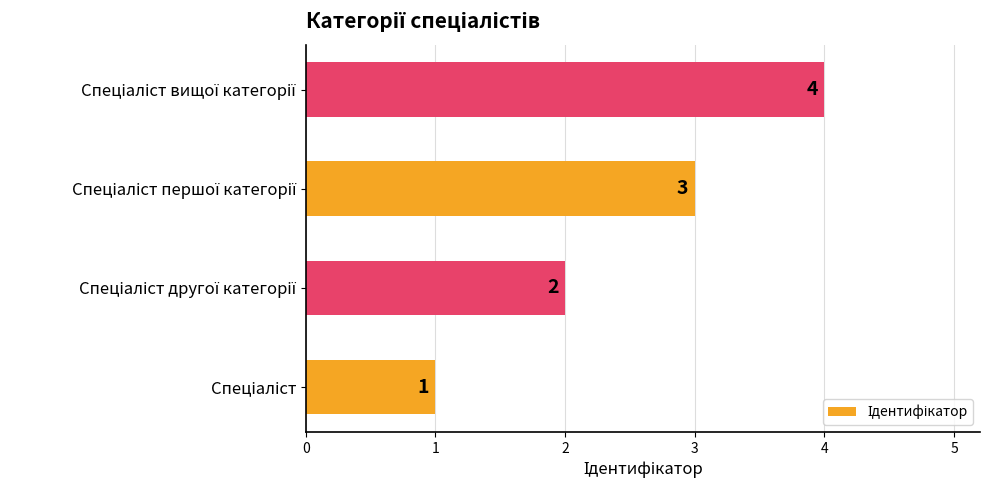

What is the greatest value displayed?

4